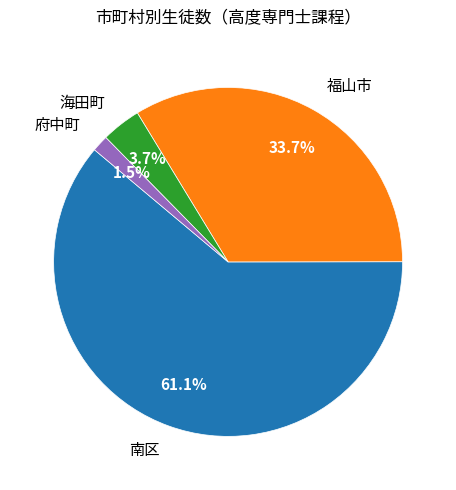

To the nearest percent, what is the difference between the 府中町 and 海田町 slice percentages?

2%